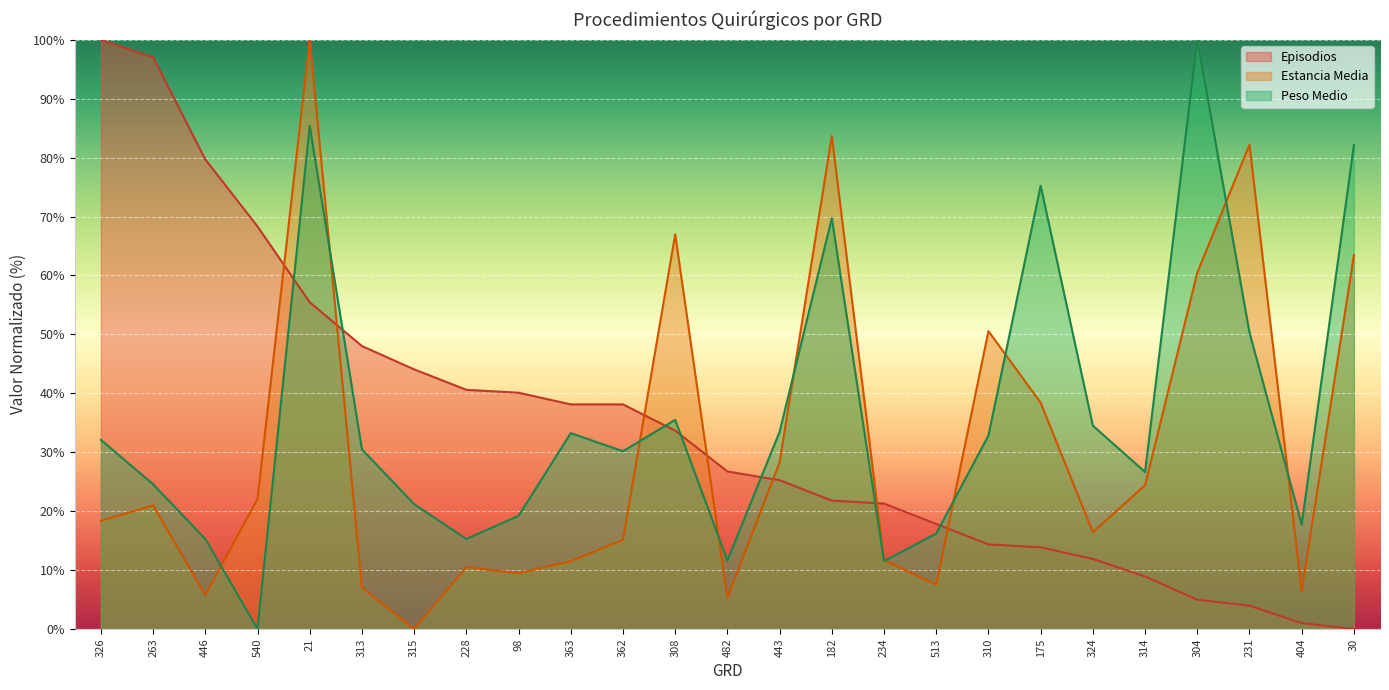

What position from the right is 182?

11